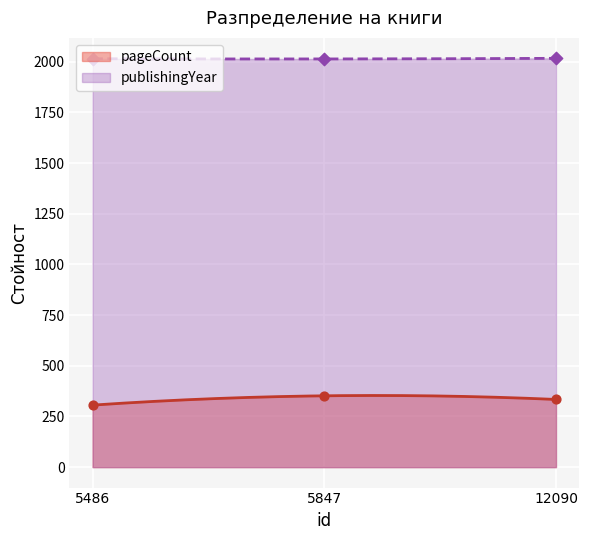

At which category is the sum across all series the highest?

5847